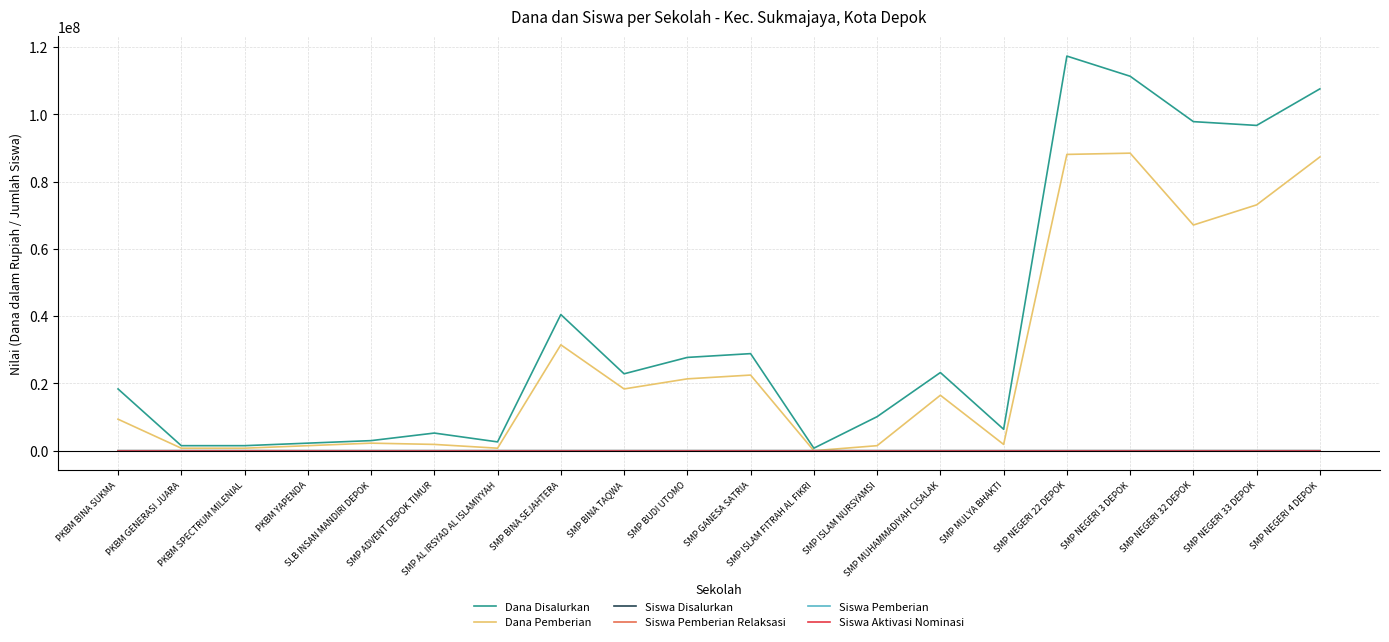

Read the Siswa Pemberian Relaksasi value at SMP MULYA BHAKTI.

3